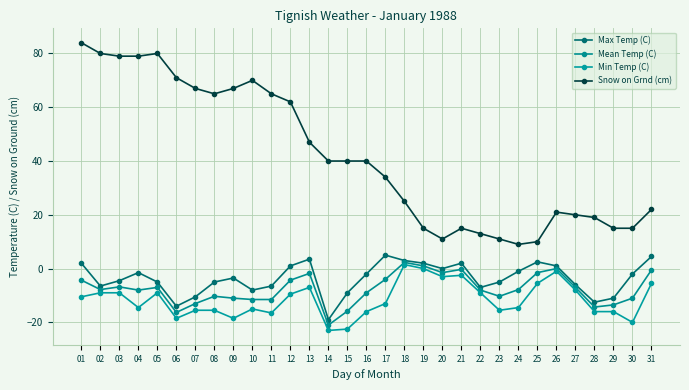

In Mean Temp (C), how many points are lower than both neighbors (excluding endpoints)?

7